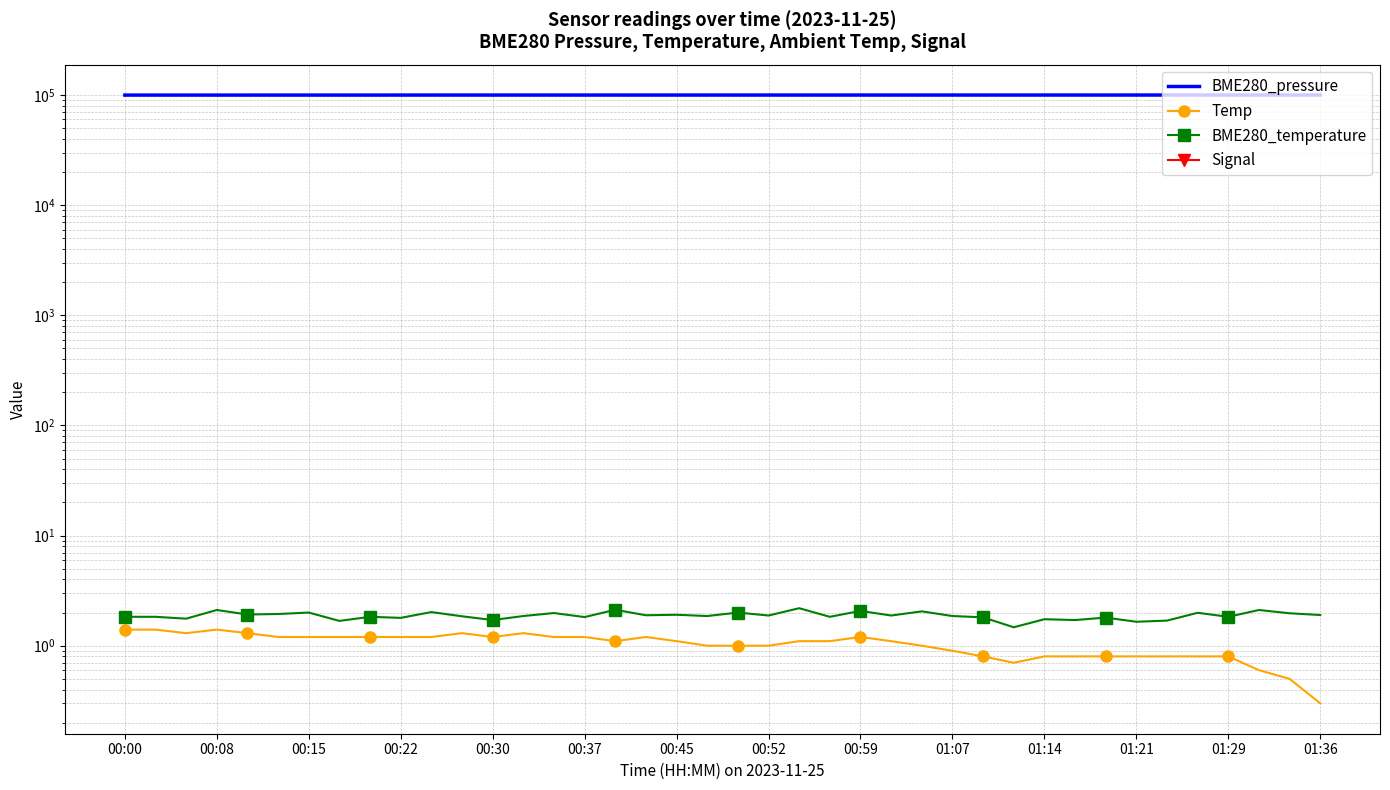

What are all the series names shown in the legend?

BME280_pressure, Temp, BME280_temperature, Signal